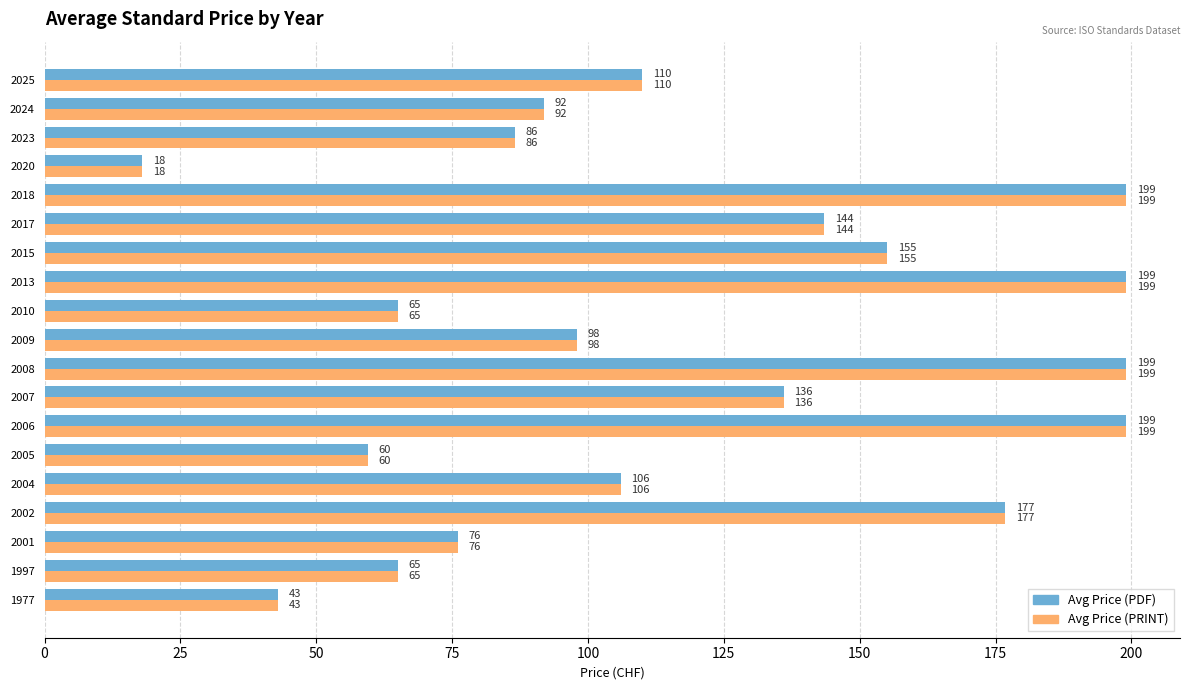

Is the value of Avg Price (PDF) at 2020 greater than the value of Avg Price (PRINT) at 1997?

No